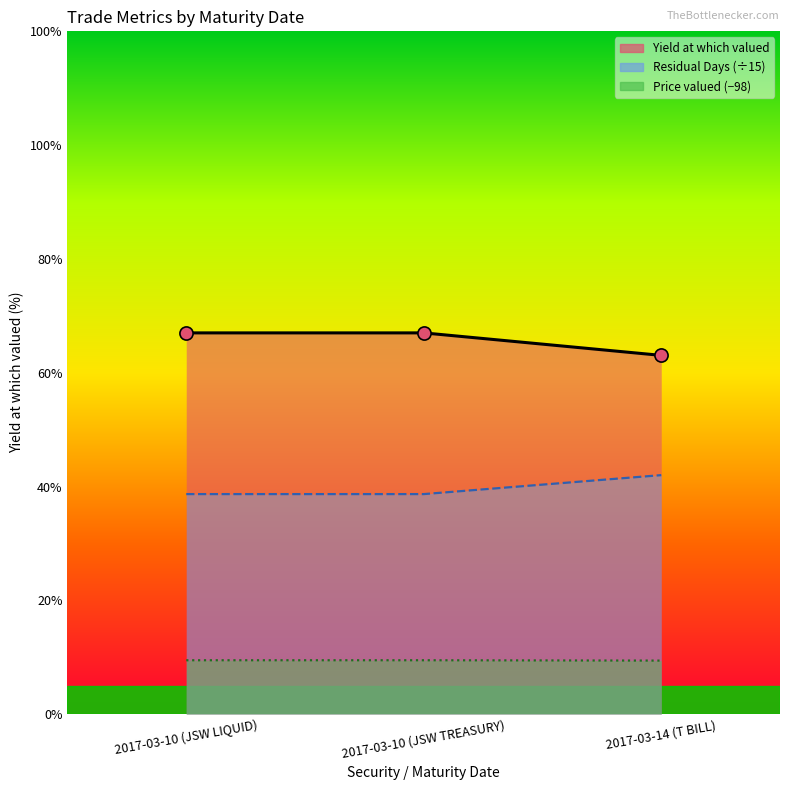

Which series reaches the maximum Y coordinate?

Quantity Traded